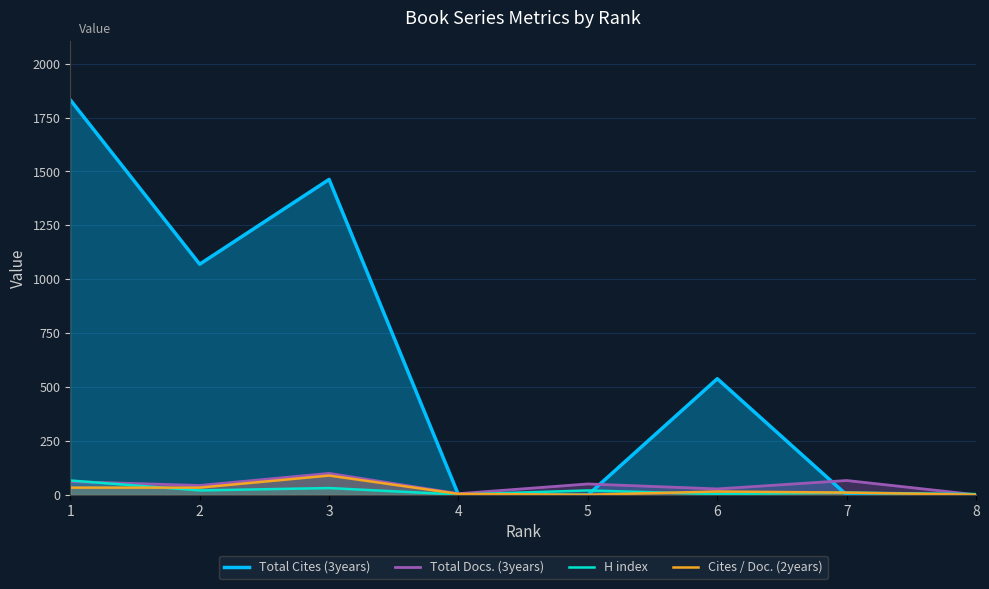

How many values in the Cites / Doc. (2years) series are below 16?

4